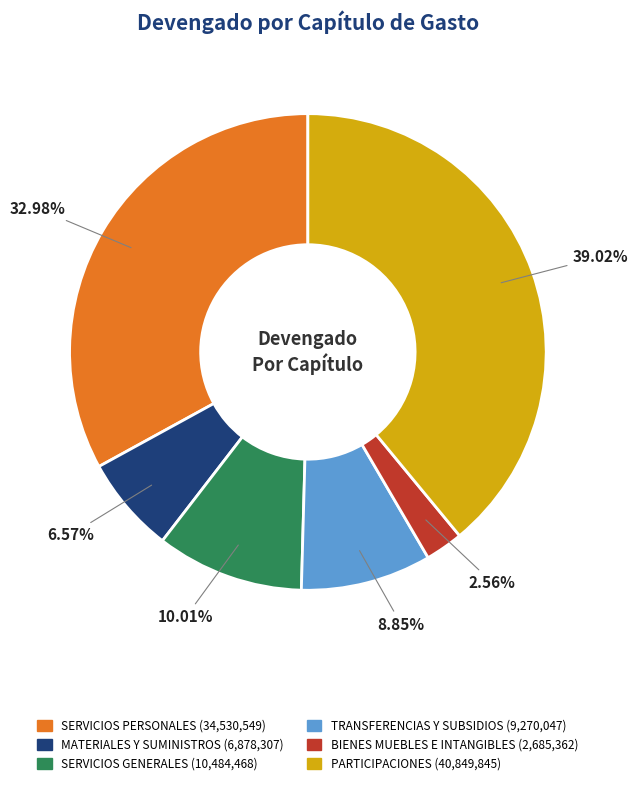

To the nearest percent, what portion does MATERIALES Y SUMINISTROS represent?

7%